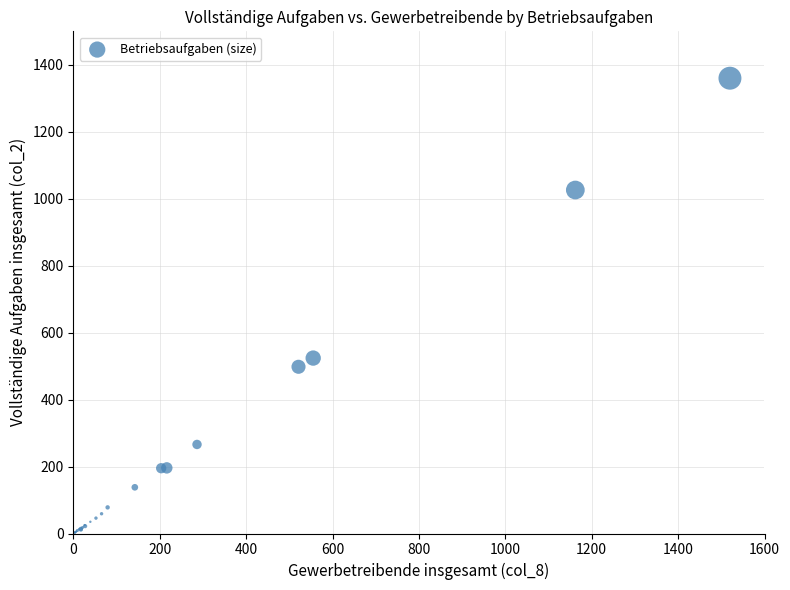

What Y value in the scatter plot is closest to 680?

524